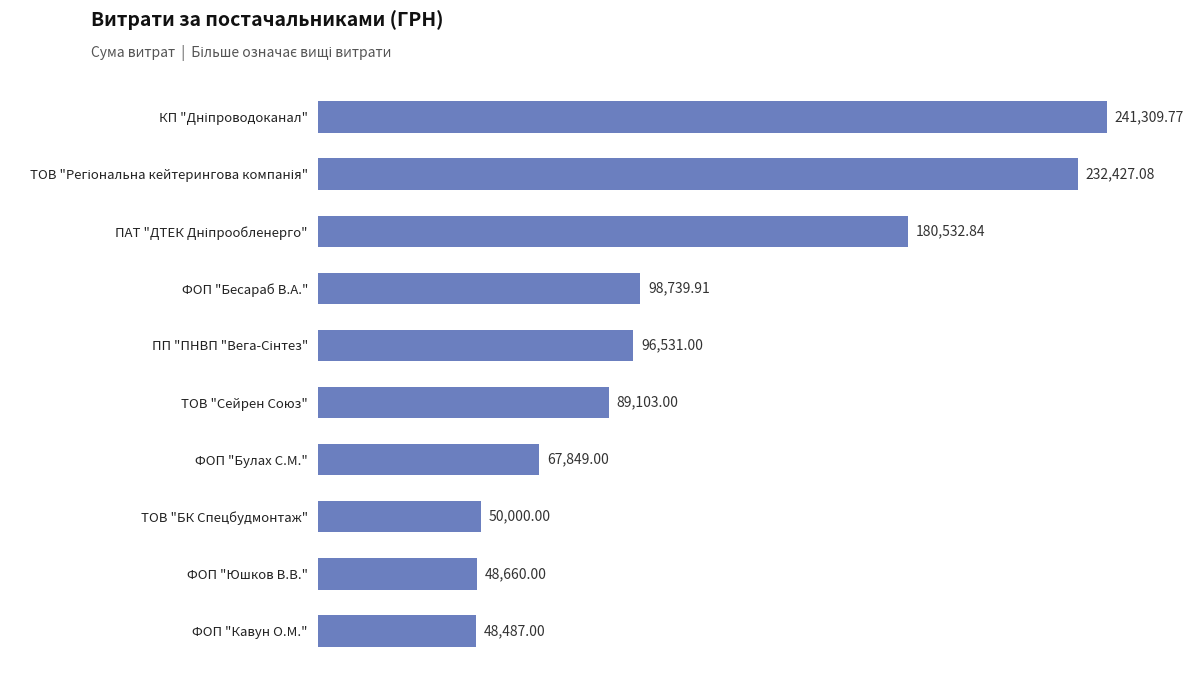

What is the label of the 10th bar from the top?

ФОП "Кавун О.М."